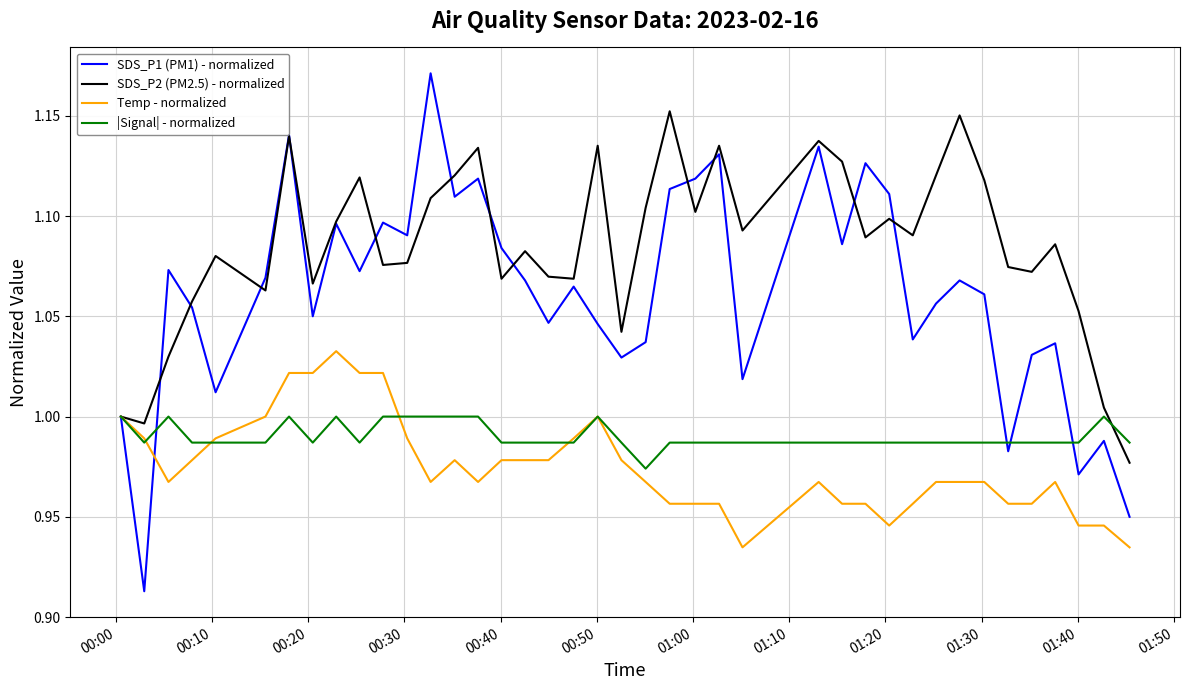

Which series has the largest range (max minus min)?

SDS_P1 (PM1) - normalized